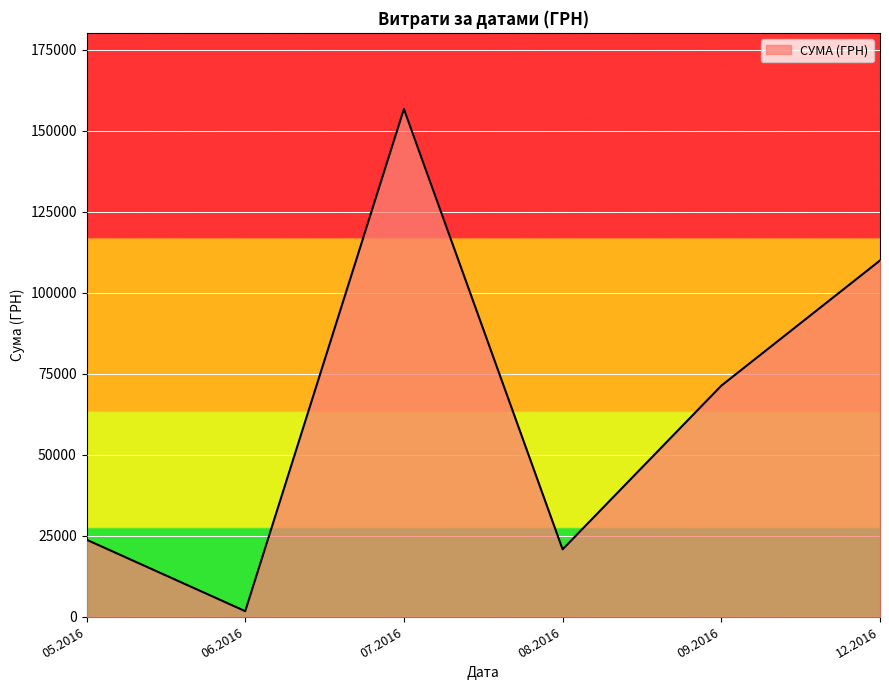

How many lines are shown in the chart?

1